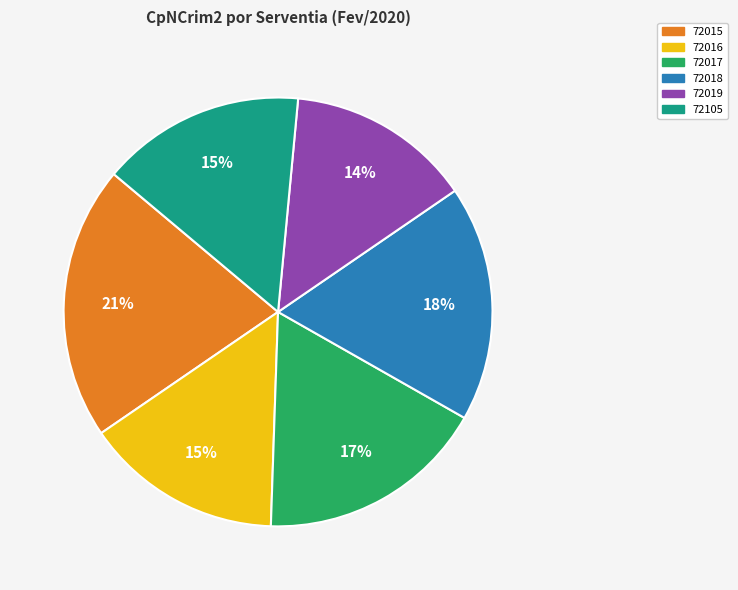

To the nearest percent, what is the average slice percentage?

17%